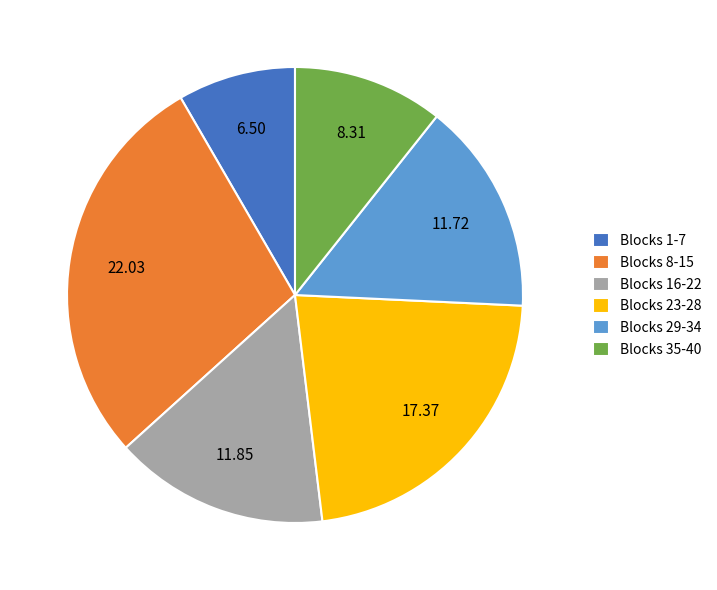

Do Blocks 29-34 and Blocks 8-15 together represent more than half of the pie?

No